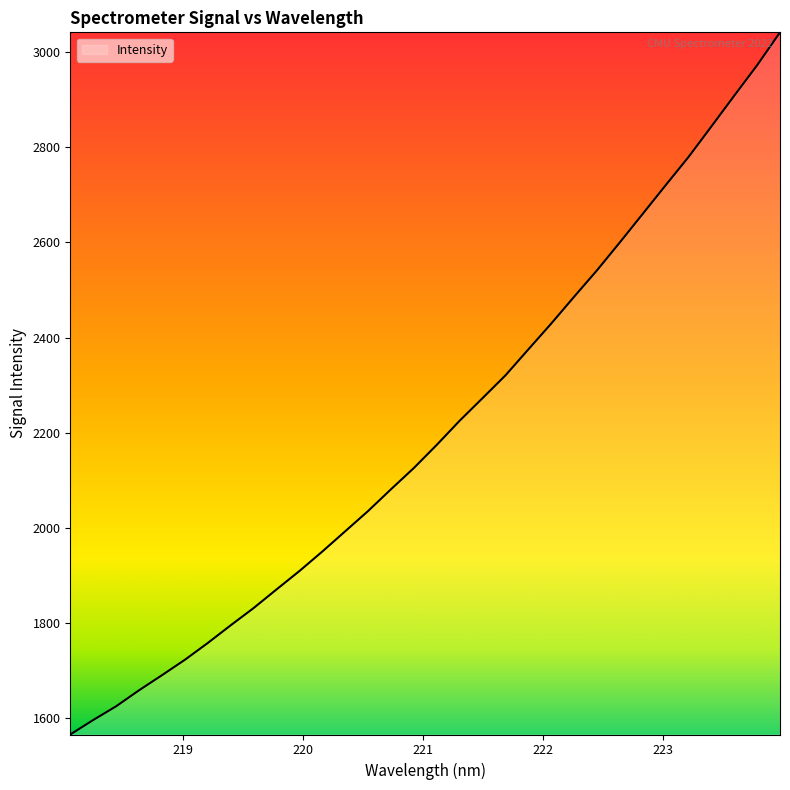

What is the greatest value displayed?

3041.8